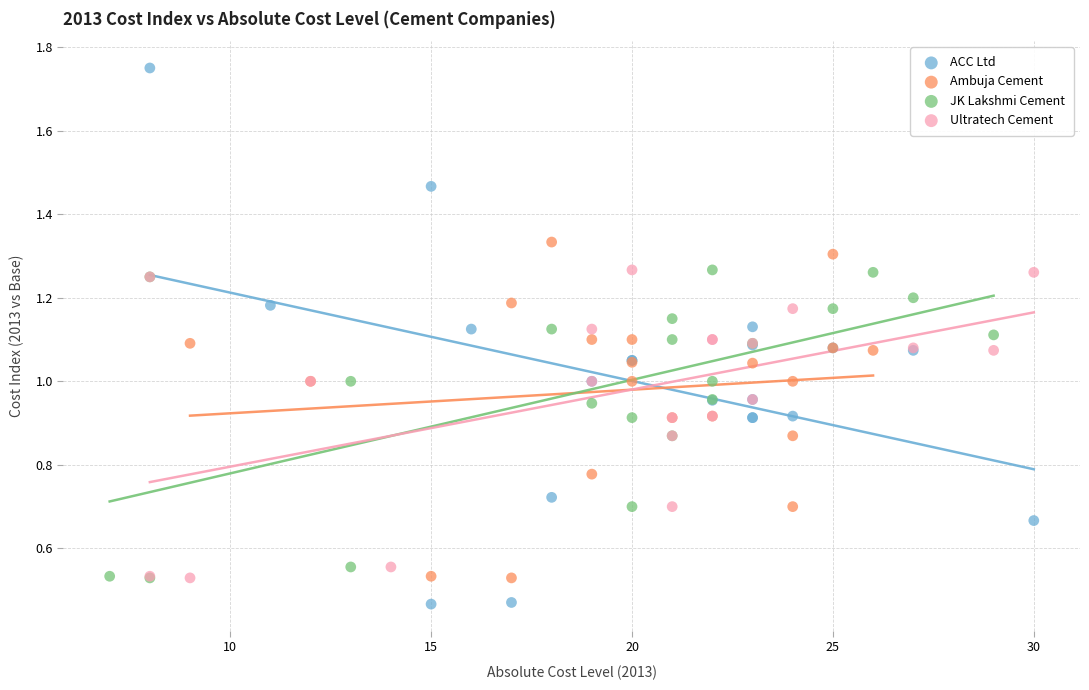

Which series reaches the minimum Y coordinate?

ACC Ltd